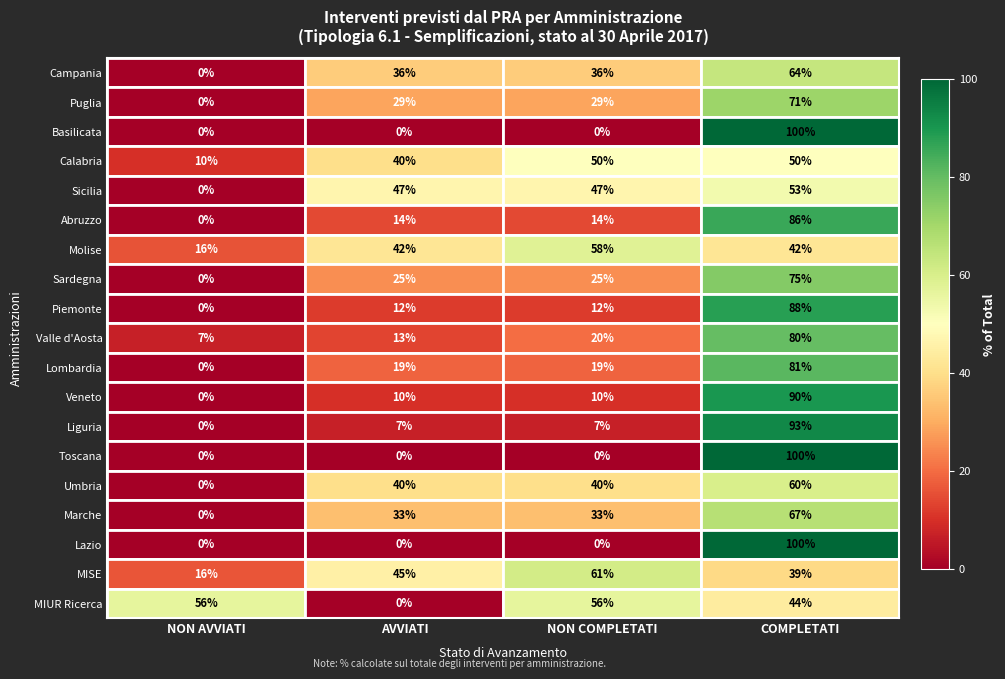

Which series has the largest total across all categories?

MISE